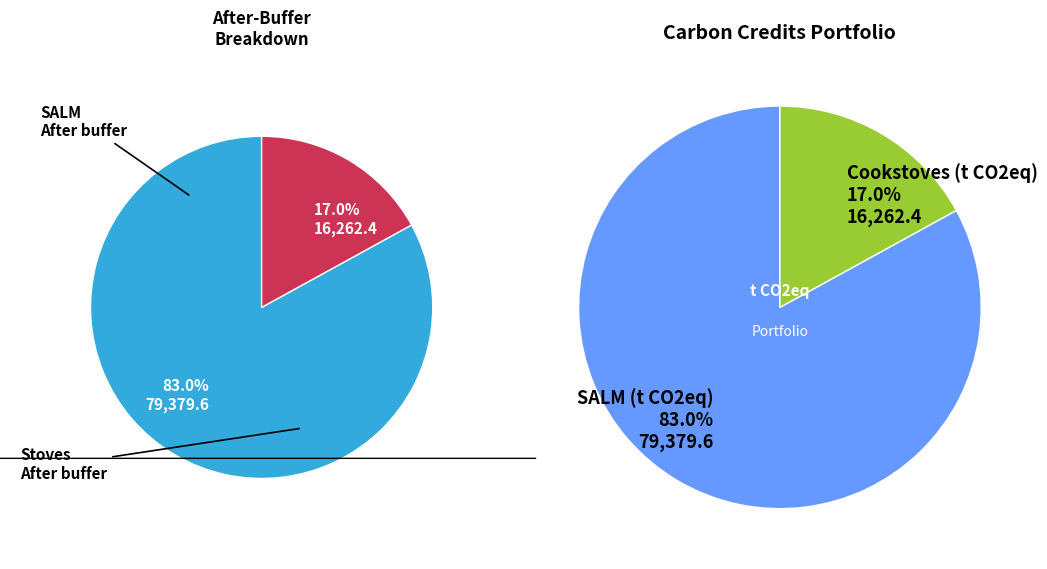

Which slice is the smallest?

Cookstoves (t CO2eq)